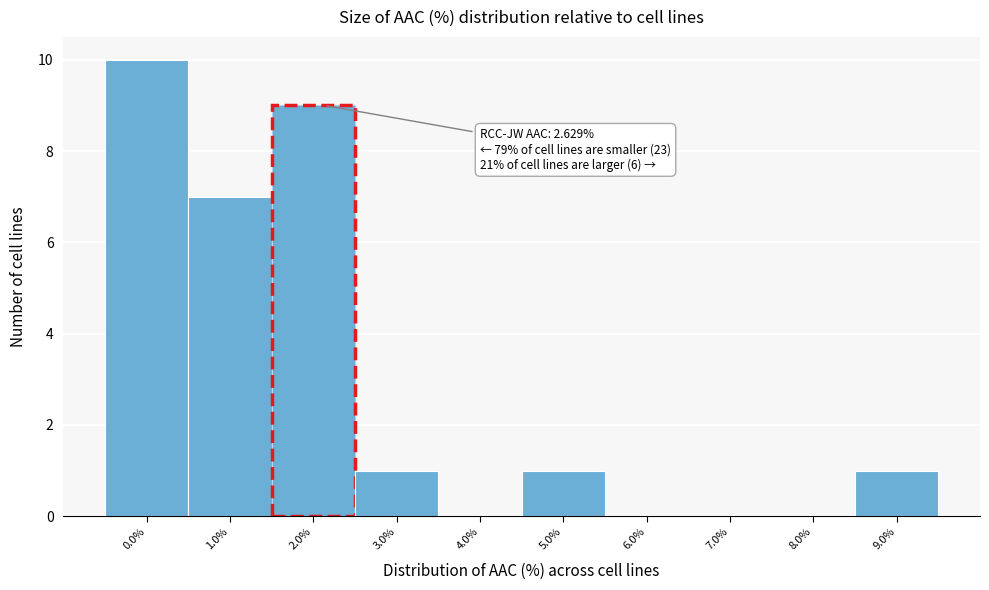

Reading left to right, transcribe all the data shown in this chart.

0.0%=10	1.0%=7	2.0%=9	3.0%=1	4.0%=0	5.0%=1	6.0%=0	7.0%=0	8.0%=0	9.0%=1